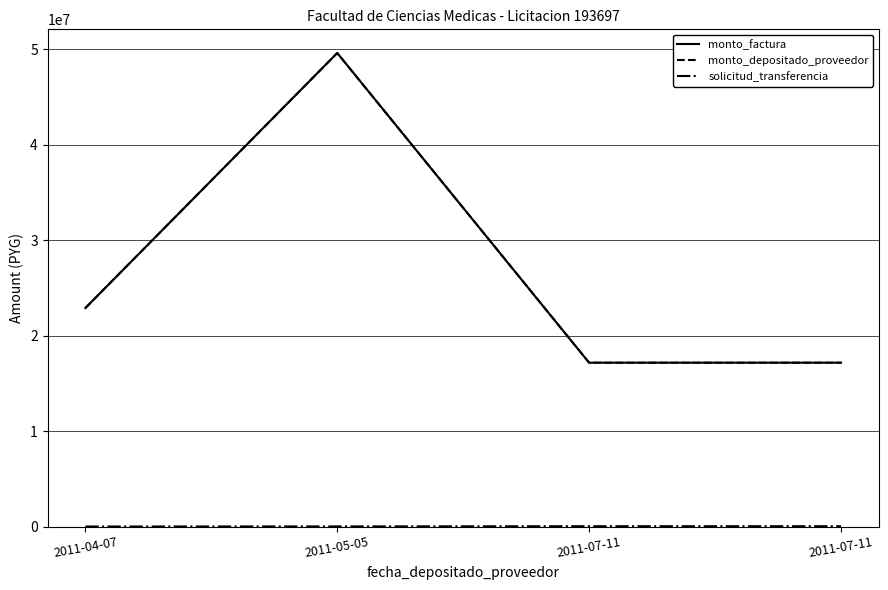

What is the minimum value for solicitud_transferencia?

18288